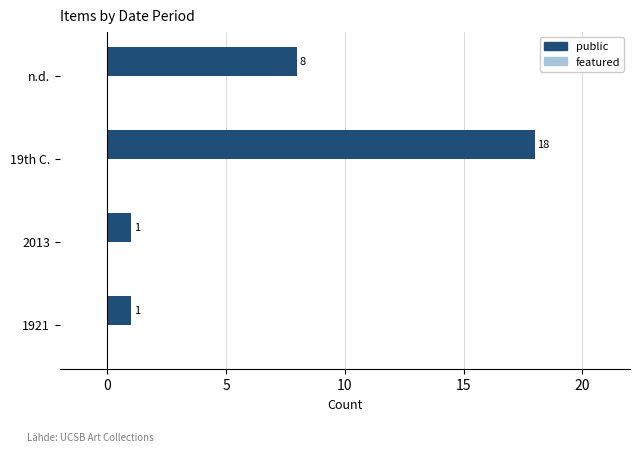

Reading bottom to top, extract all data points from this chart.

1921=1	2013=1	19th C.=18	n.d.=8